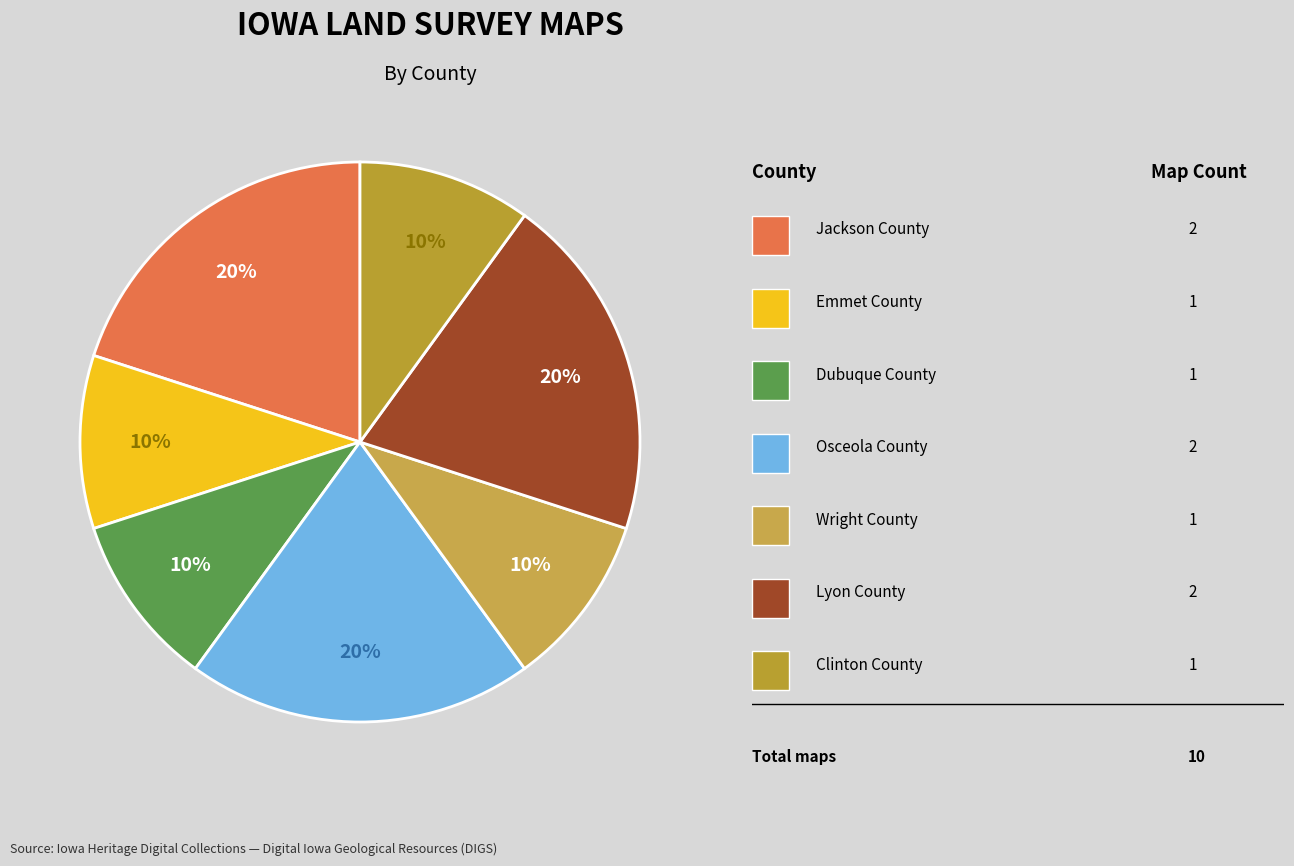

How many slices are in this pie chart?

7